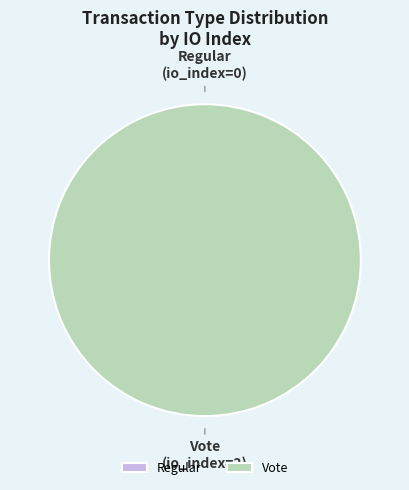

To the nearest percent, what is the combined percentage of Vote and Regular?

100%